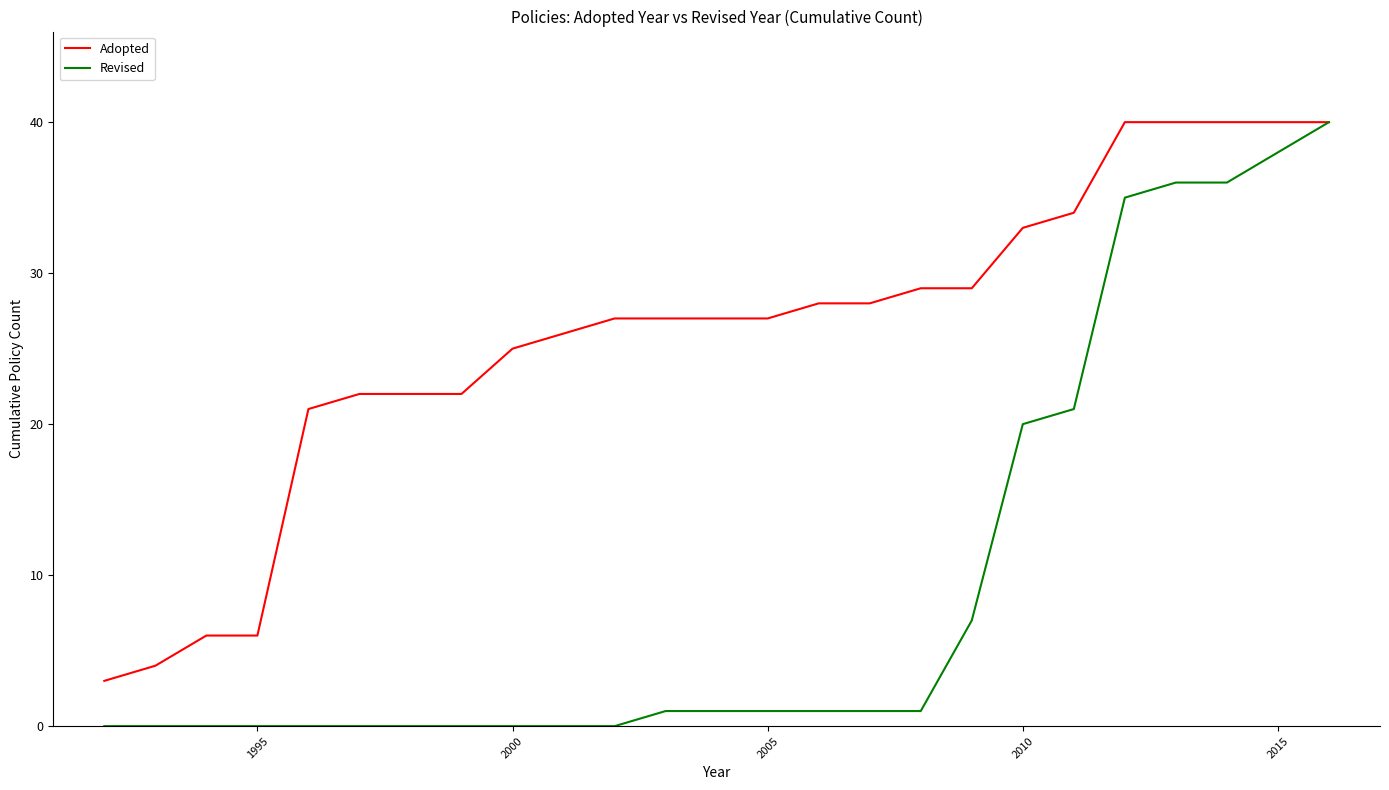

List the series in order of their overall mean, lowest first.

Revised, Adopted